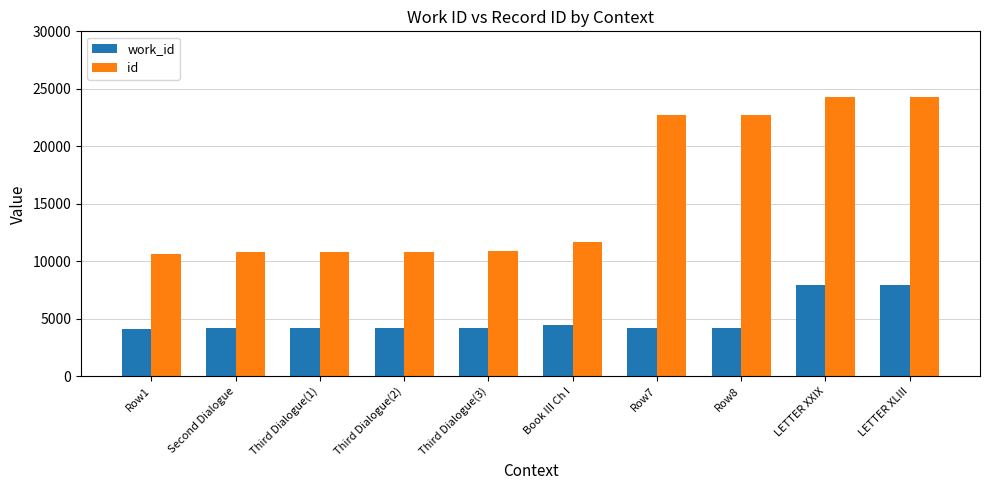

True or false: work_id has a value of 1960 at Book III Ch I.

False